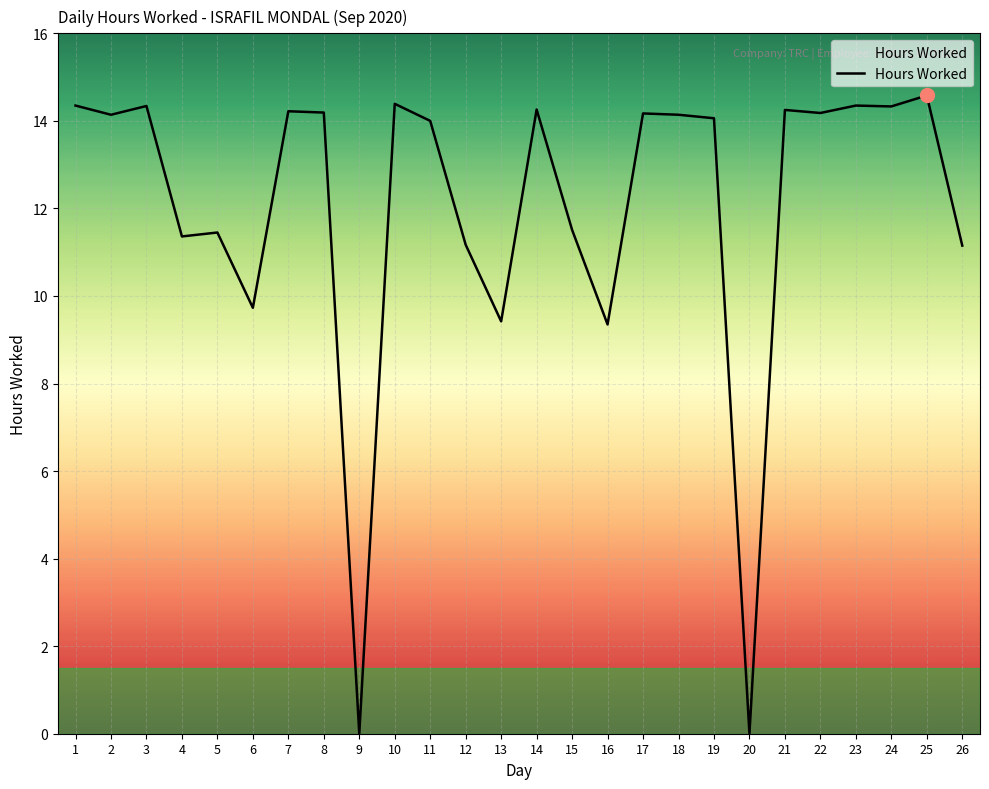

What is the approximate value at 17?

14.2